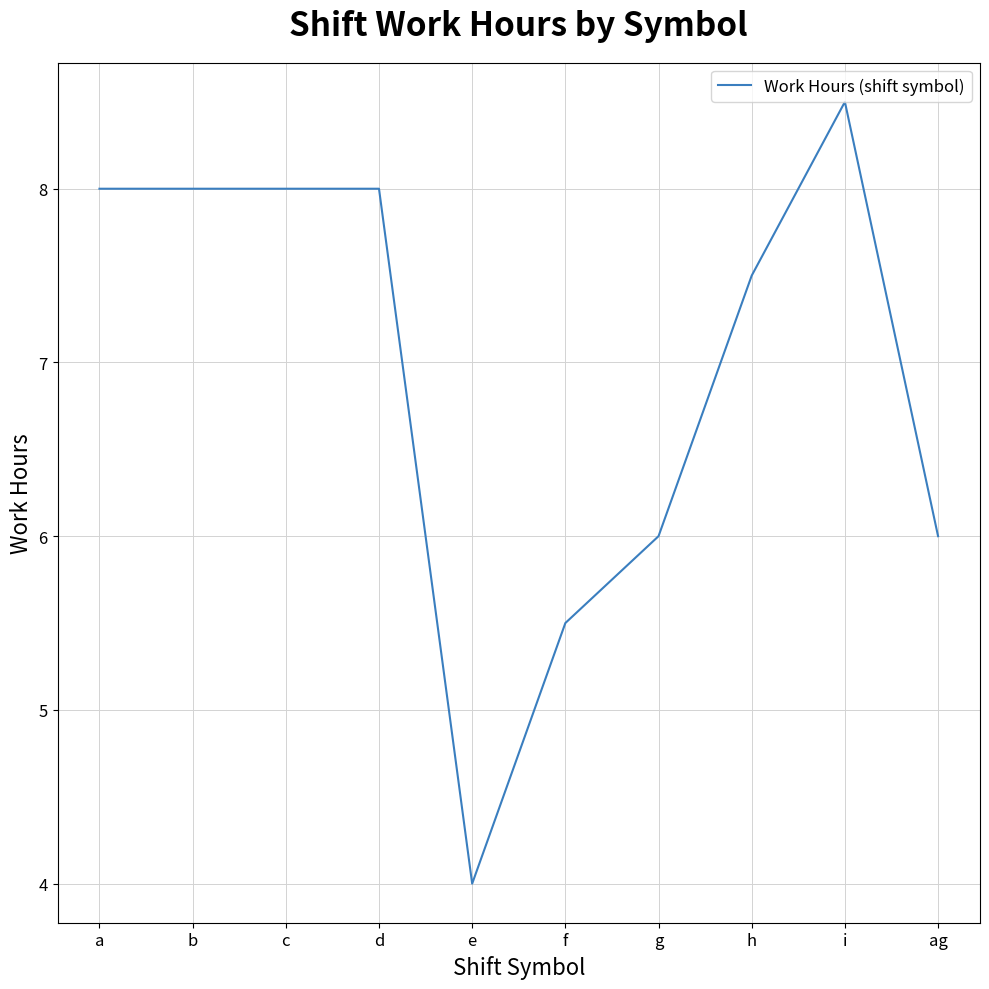

True or false: the data shows 14.3 at c.

False